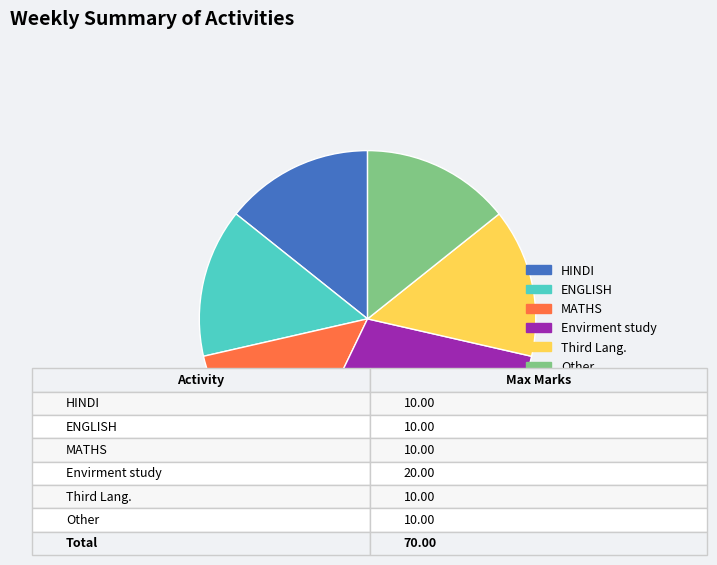

How many segments does this pie chart have?

6